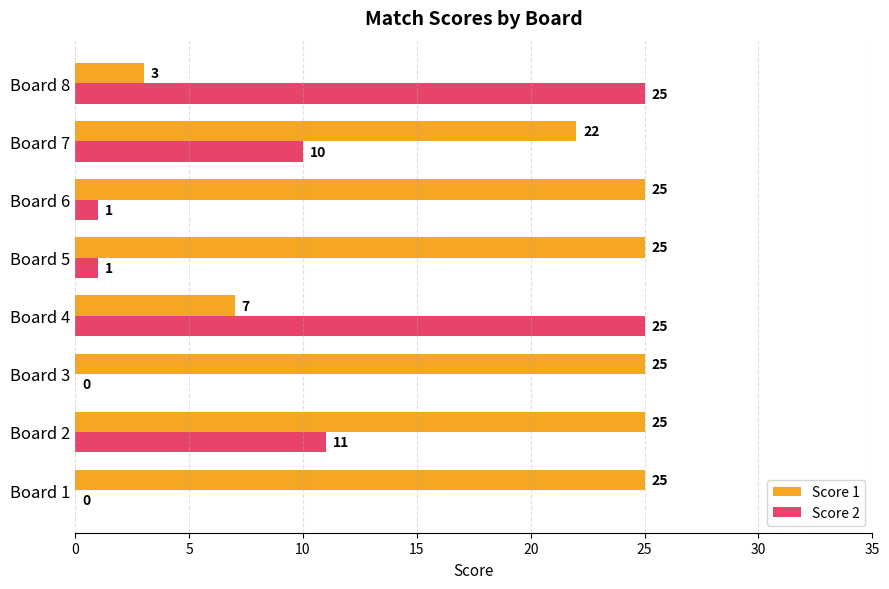

Which series has the largest total across all categories?

Score 1